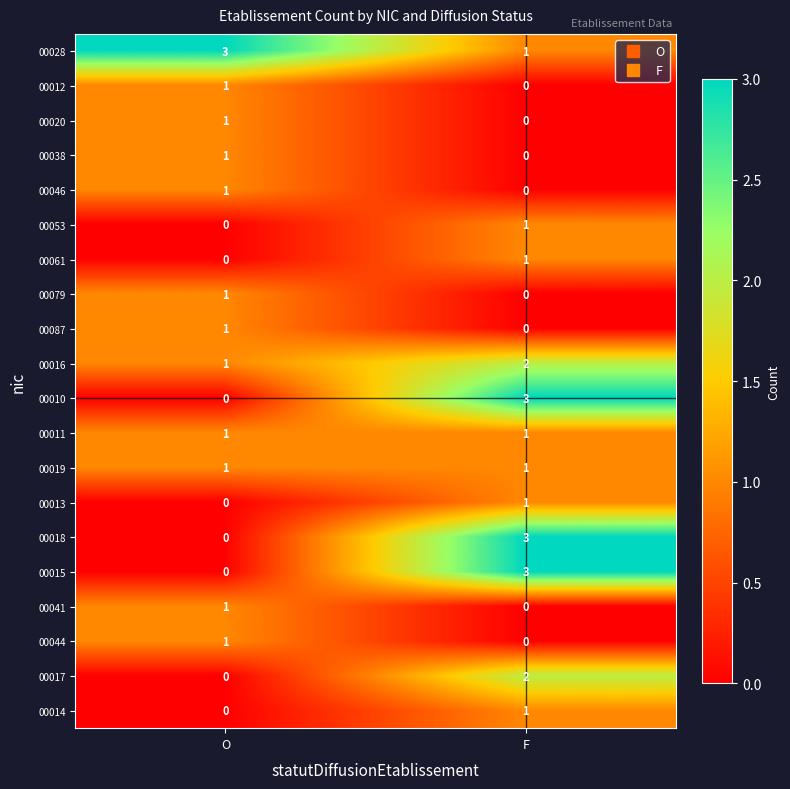

What is the total value across all series at F?

20